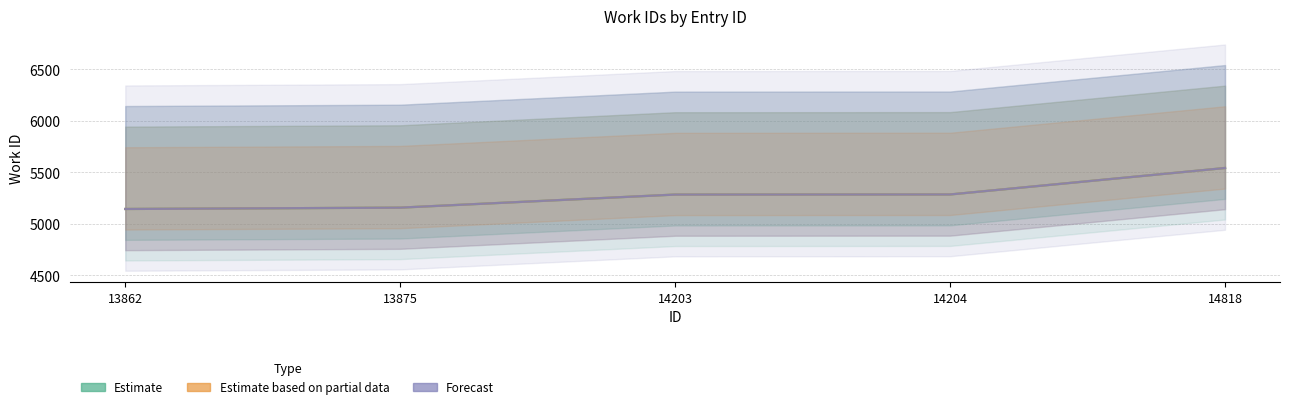

Which has a higher value, 14818 or 13875?

14818